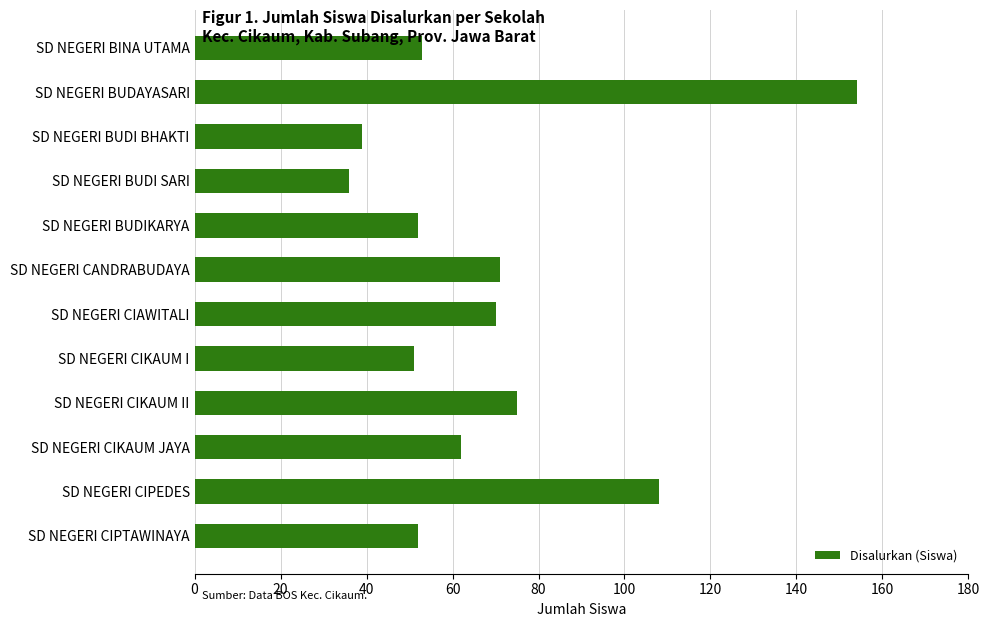

What is the label of the 10th bar from the bottom?

SD NEGERI BUDI BHAKTI